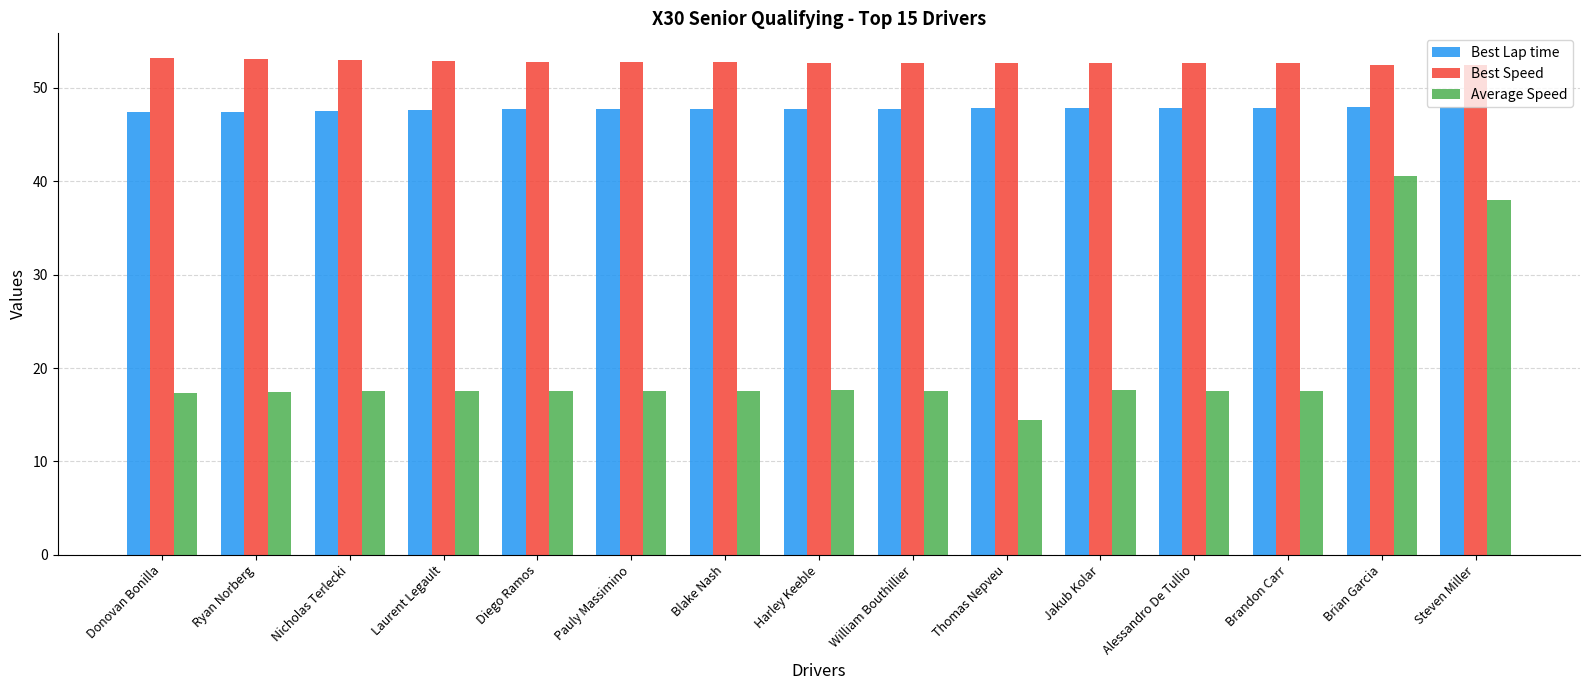

At how many categories does at least one series exceed 28?

15